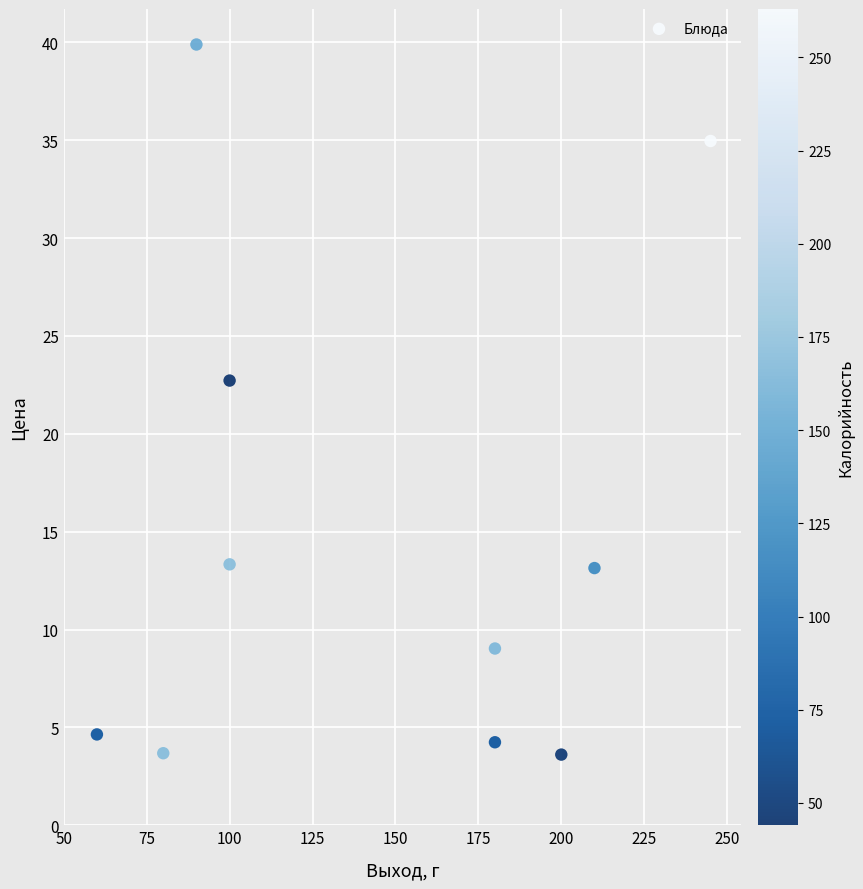

What is the average Y value?

14.9